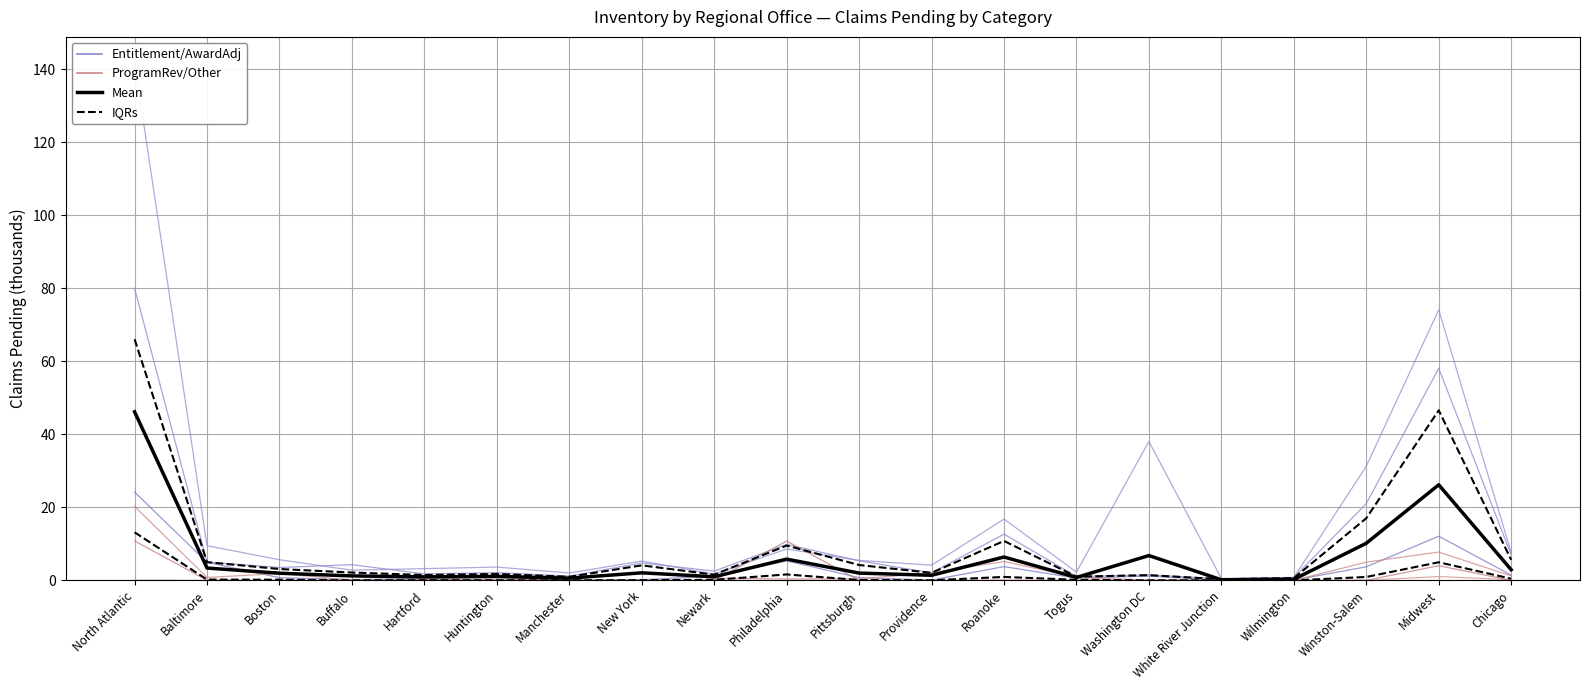

What is the total value across all series at Togus?

4.8